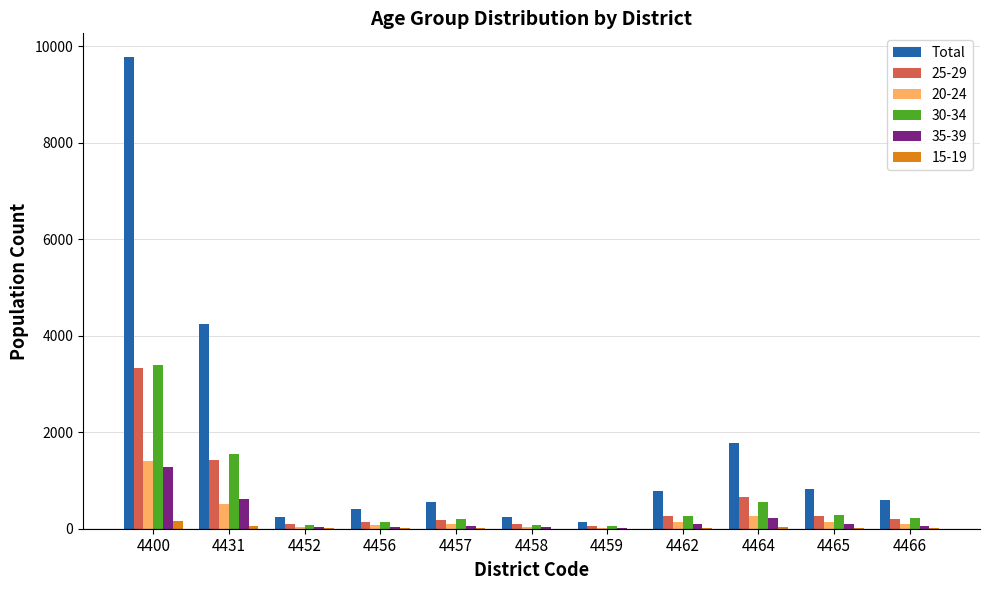

Between 4400 and 4457, which series saw the biggest shift?

Total